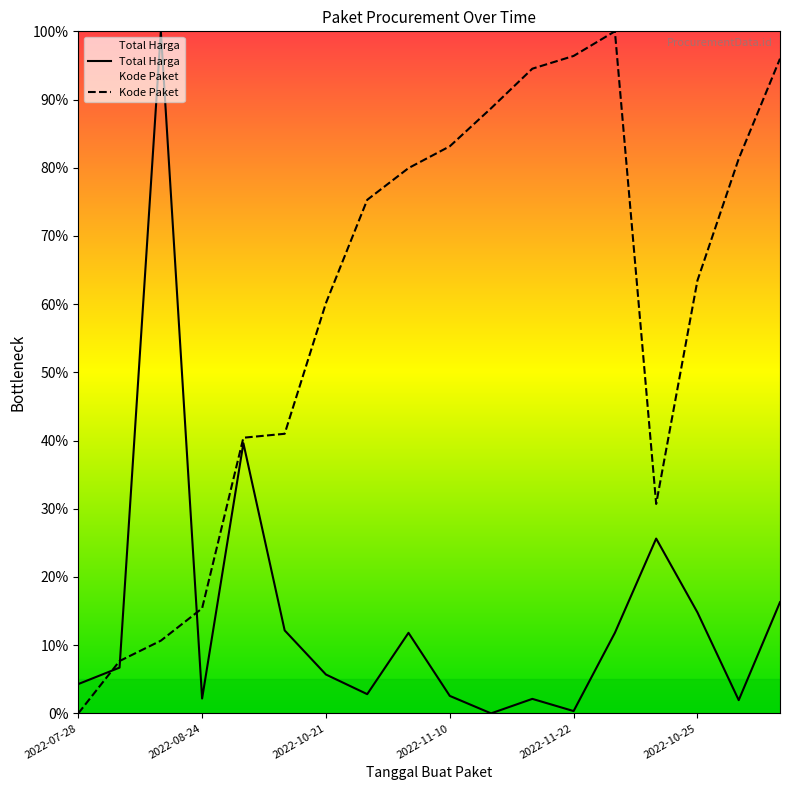

The value of Kode Paket at 2022-11-16 is 0.3. True or false?

False